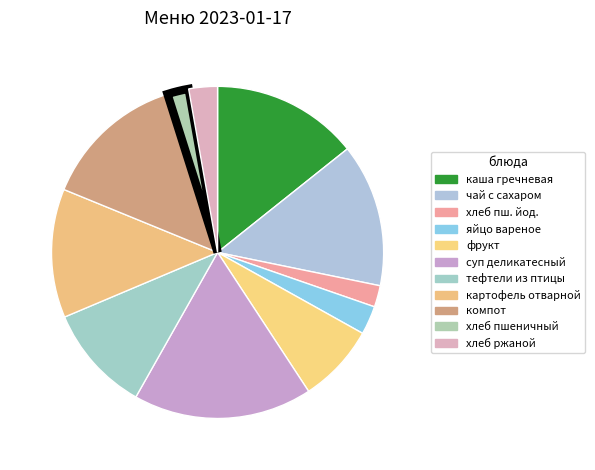

Count the number of slices in the pie.

11